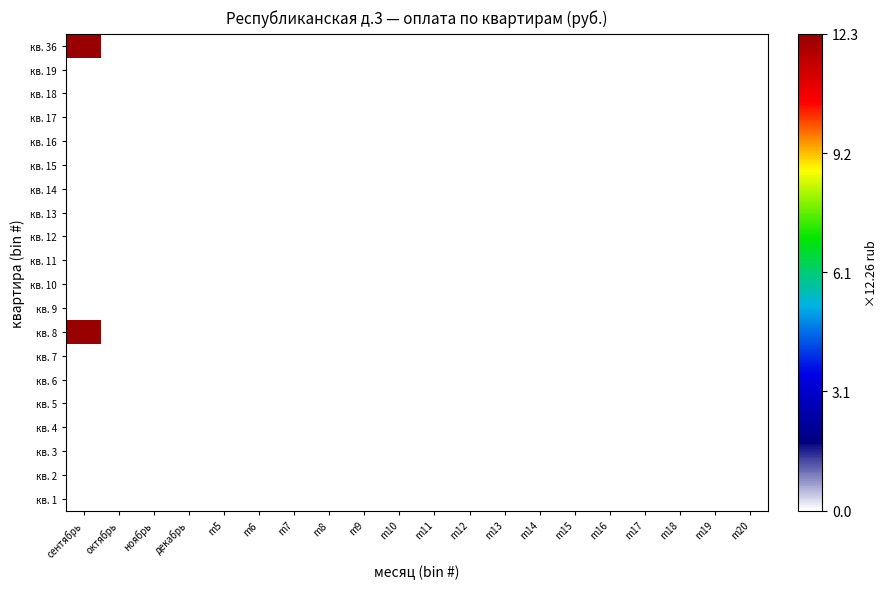

List the series in order of their peak value, highest first.

кв. 36, кв. 8, кв. 1, кв. 2, кв. 3, кв. 4, кв. 5, кв. 6, кв. 7, кв. 9, кв. 10, кв. 11, кв. 12, кв. 13, кв. 14, кв. 15, кв. 16, кв. 17, кв. 18, кв. 19